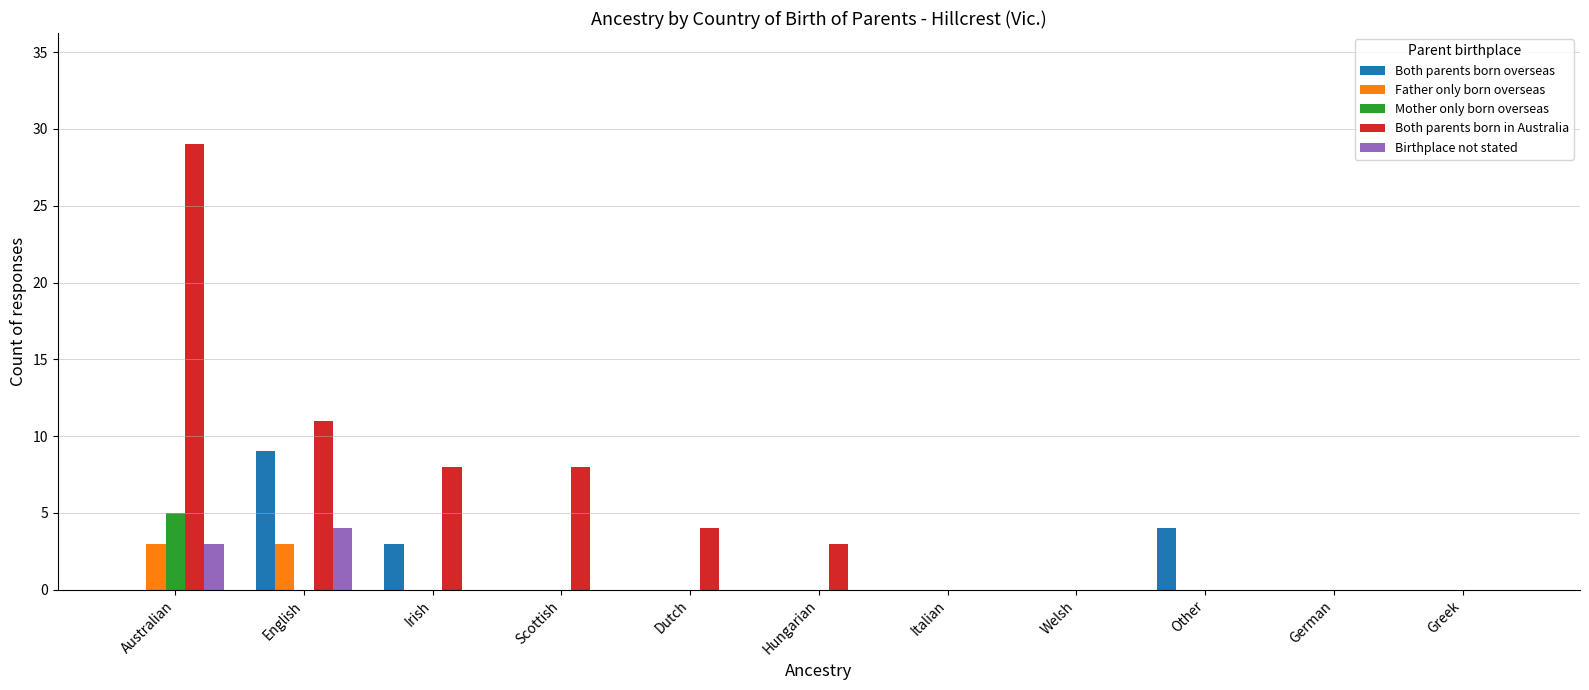

The value of Both parents born overseas at English is 13. True or false?

False